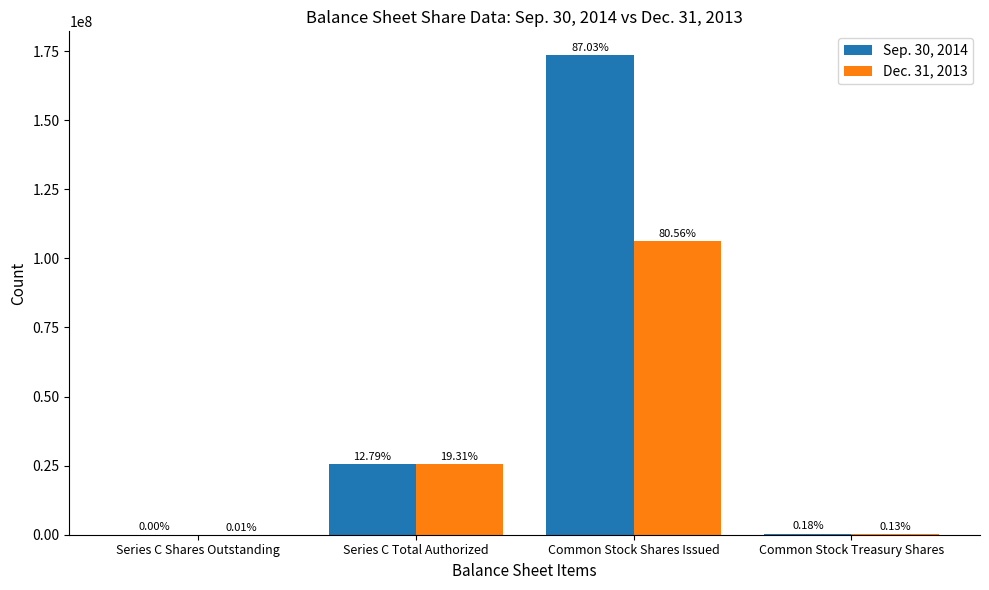

Which series has the largest range (max minus min)?

Sep. 30, 2014